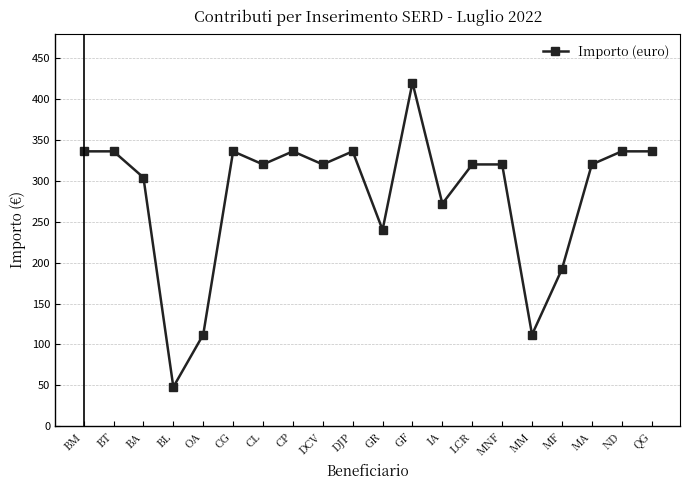

What is the change in value from BM to DCV?

-16